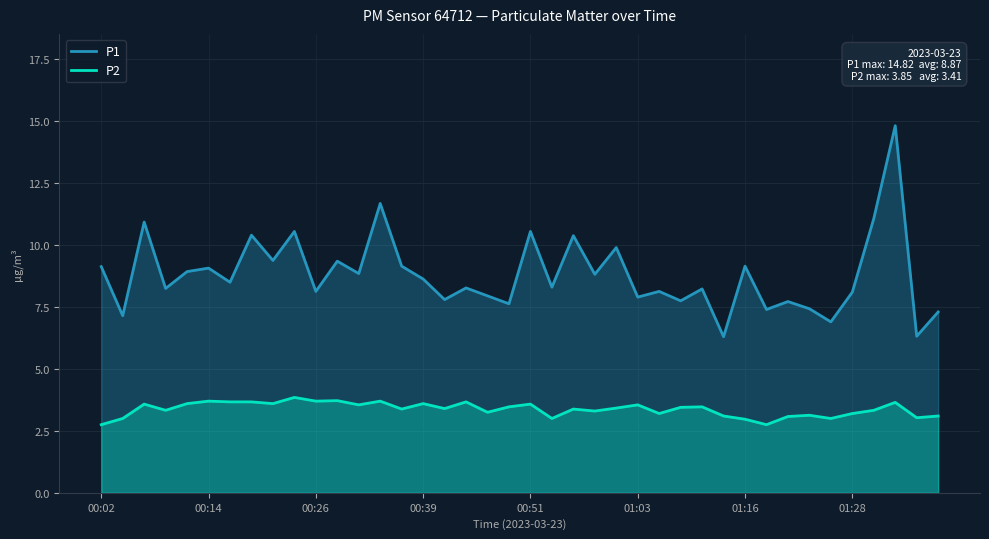

Reading left to right, list all the values displayed in this chart.

P1: 9.1	7.2	10.9	8.2	8.9	9.1	8.5	10.4	9.4	10.6	8.1	9.3	8.8	11.7	9.2	8.6	7.8	8.3	8.0	7.6	10.6	8.3	10.4	8.8	9.9	7.9	8.1	7.8	8.2	6.3	9.2	7.4	7.7	7.4	6.9	8.1	11.1	14.8	6.3	7.3
P2: 2.8	3.0	3.6	3.3	3.6	3.7	3.7	3.7	3.6	3.9	3.7	3.7	3.5	3.7	3.4	3.6	3.4	3.7	3.2	3.5	3.6	3.0	3.4	3.3	3.4	3.5	3.2	3.5	3.5	3.1	3.0	2.8	3.1	3.1	3.0	3.2	3.3	3.6	3.0	3.1